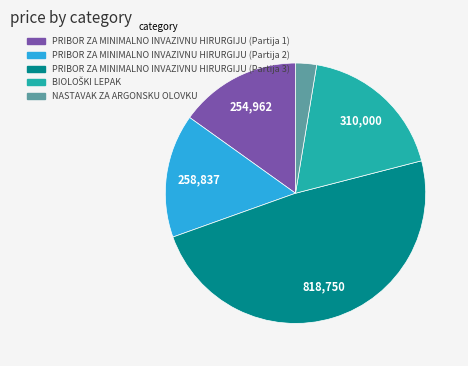

Which category has the smallest portion of the pie?

NASTAVAK ZA ARGONSKU OLOVKU